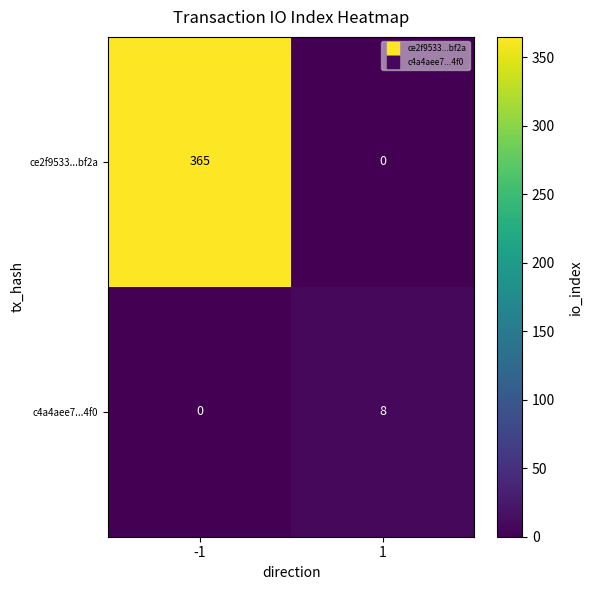

What is the maximum value shown in the chart?

365